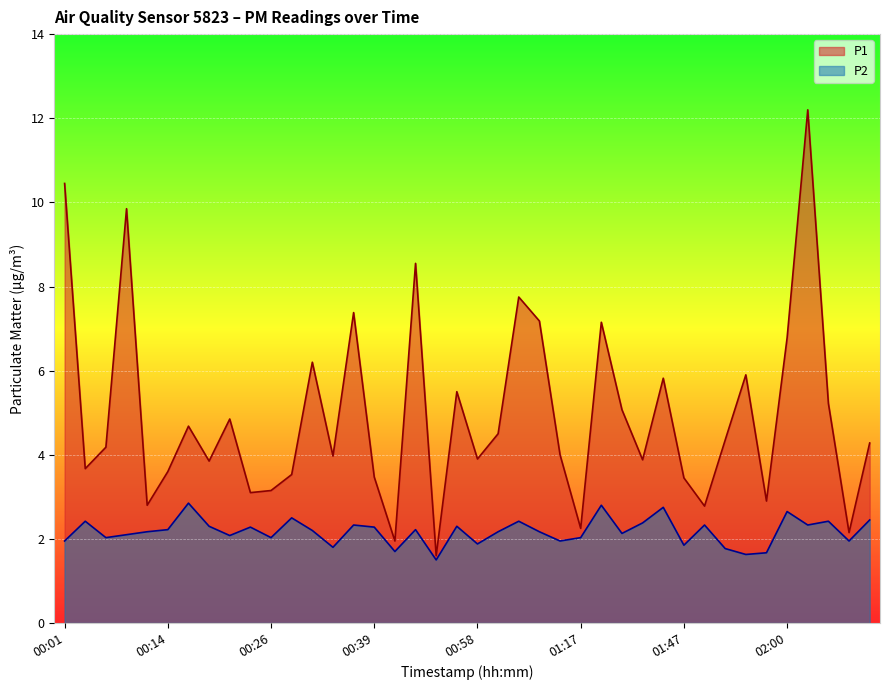

List the series in order of their peak value, lowest first.

P2, P1